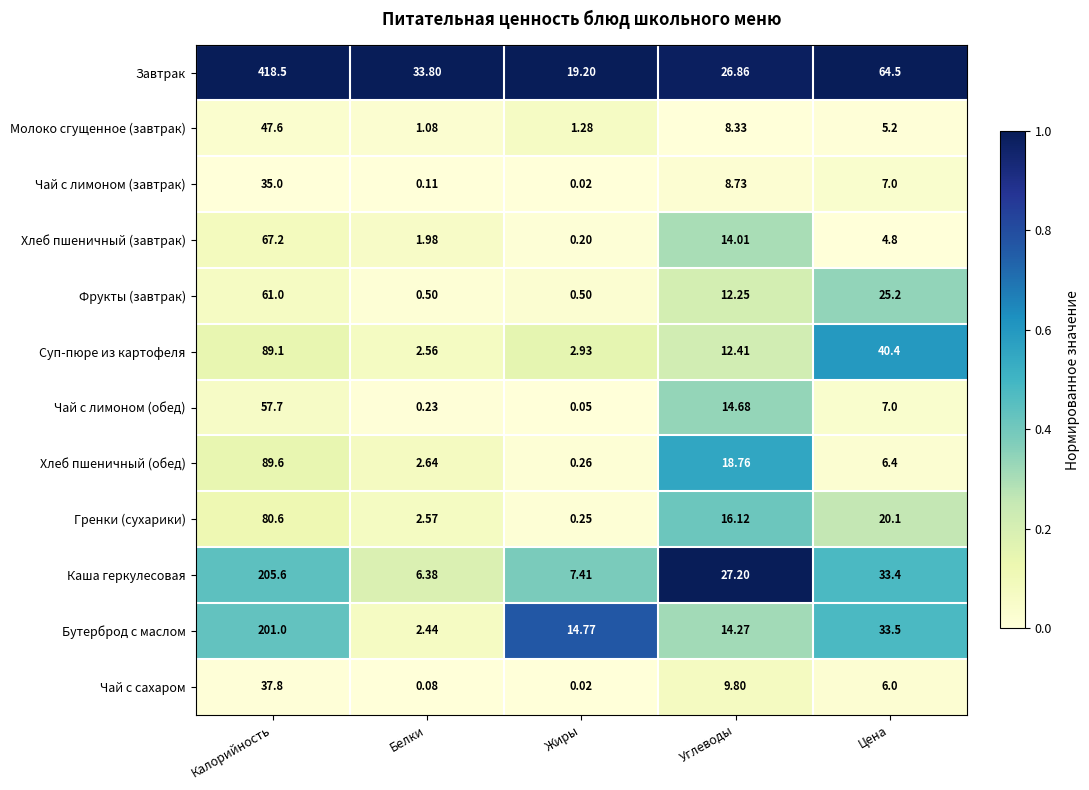

Which label corresponds to the largest value in the chart?

Калорийность